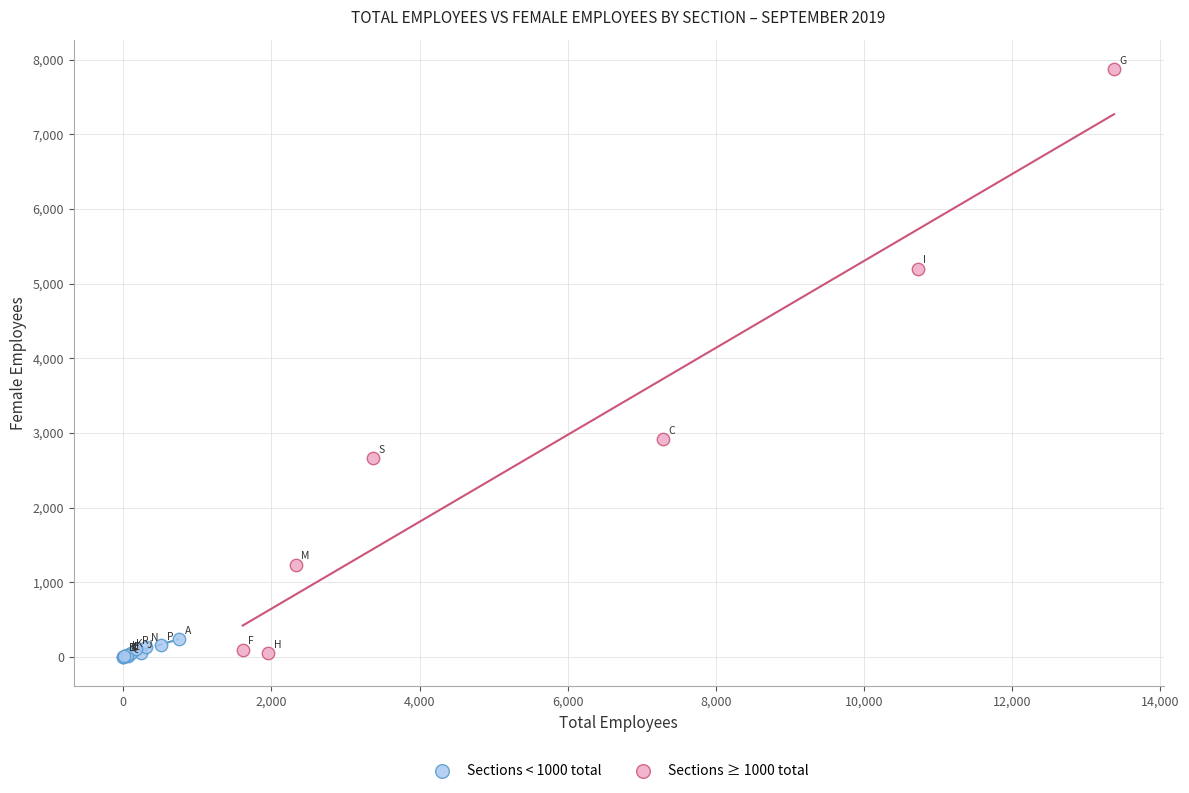

Which series has the largest Y range (max minus min)?

Sections ≥ 1000 total